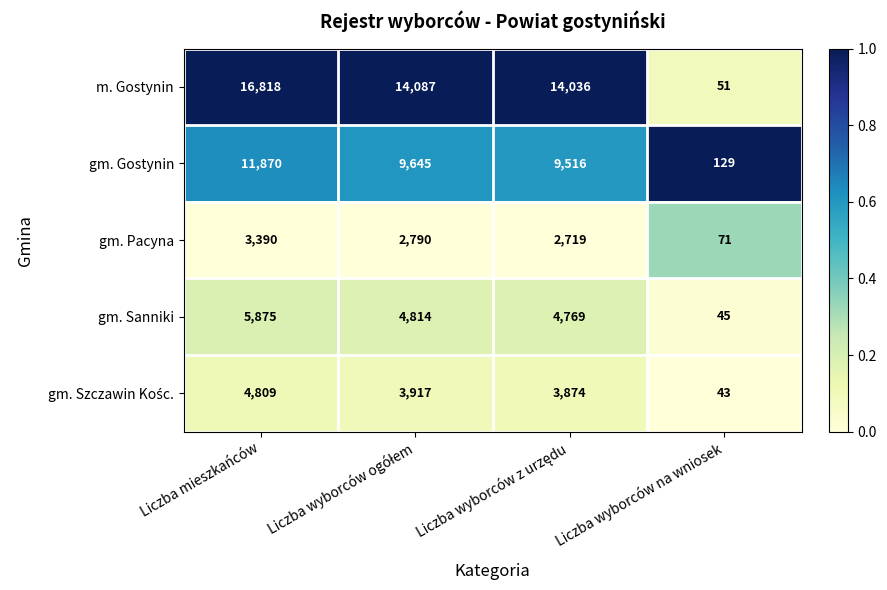

Which series has the widest spread of values?

m. Gostynin